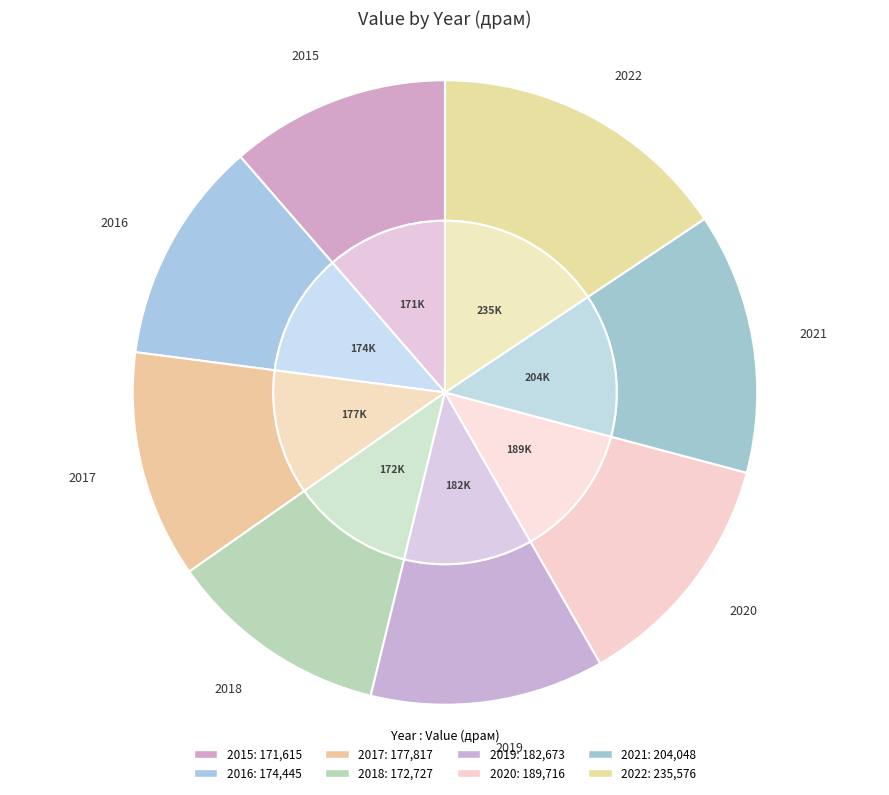

How many segments does this pie chart have?

8